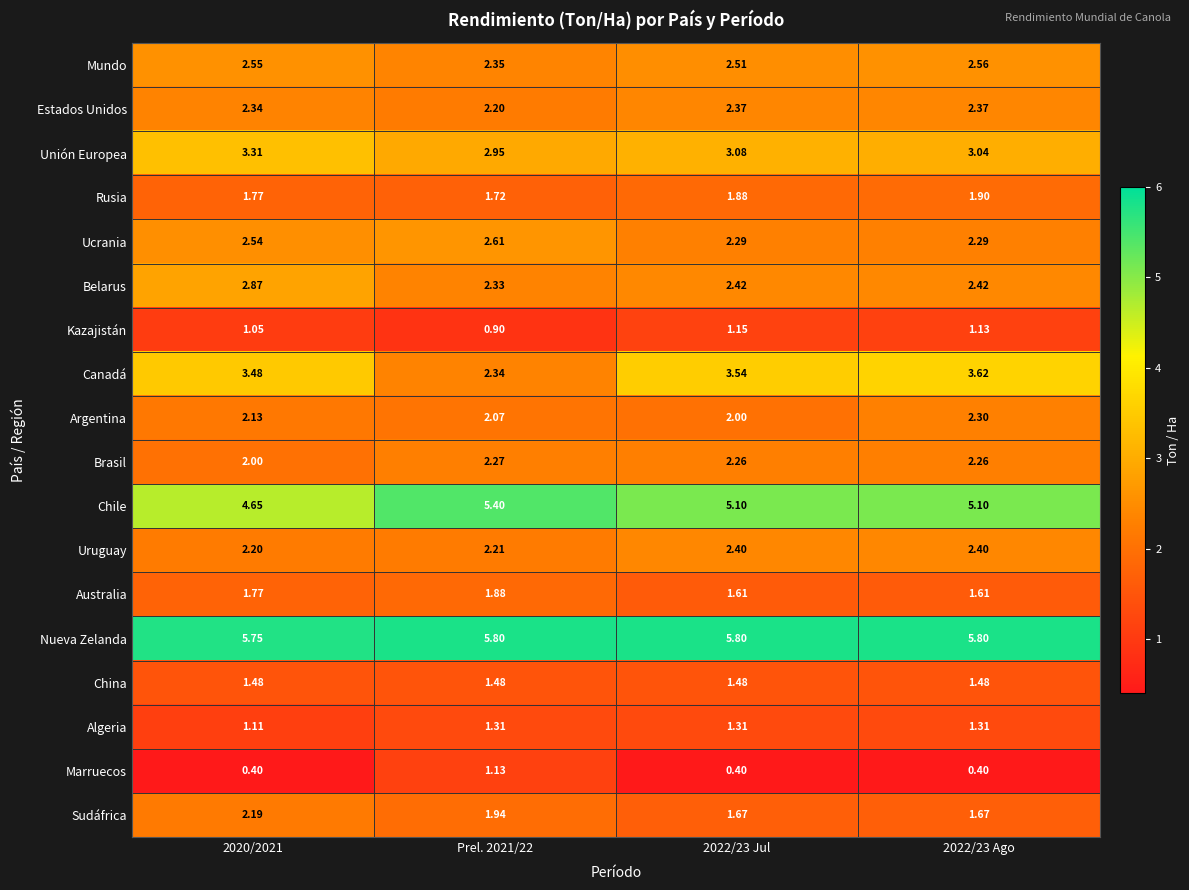

Is the value of Estados Unidos at 2022/23 Ago greater than the value of Kazajistán at 2020/2021?

Yes